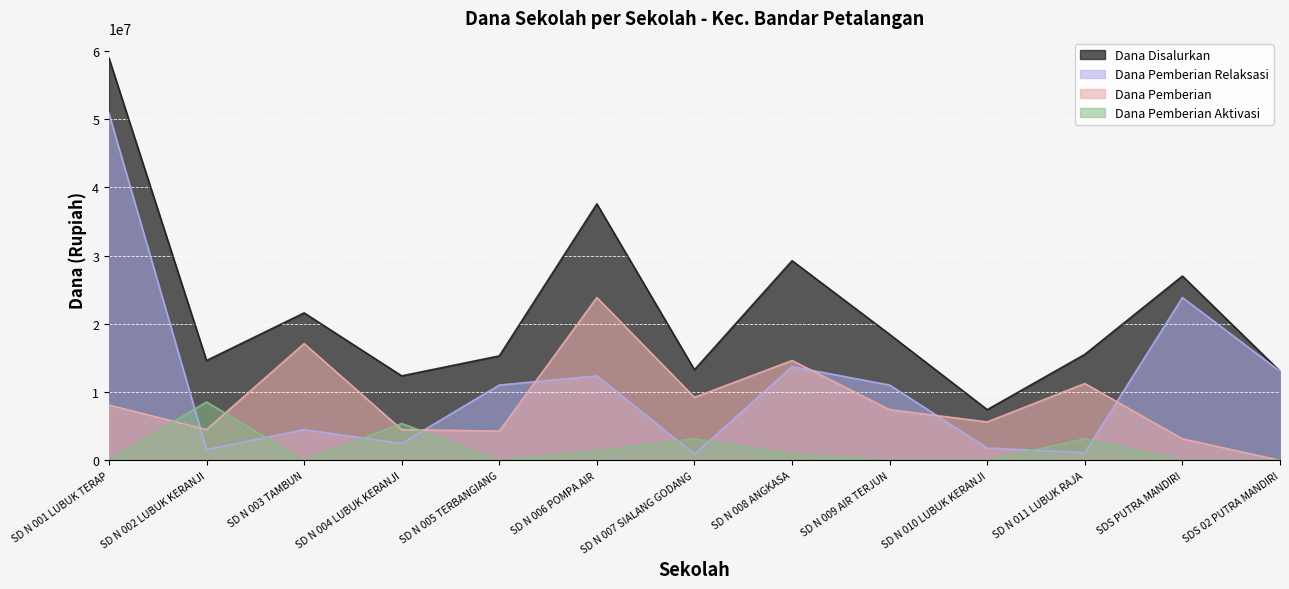

Which series has the widest spread of values?

Dana Disalurkan